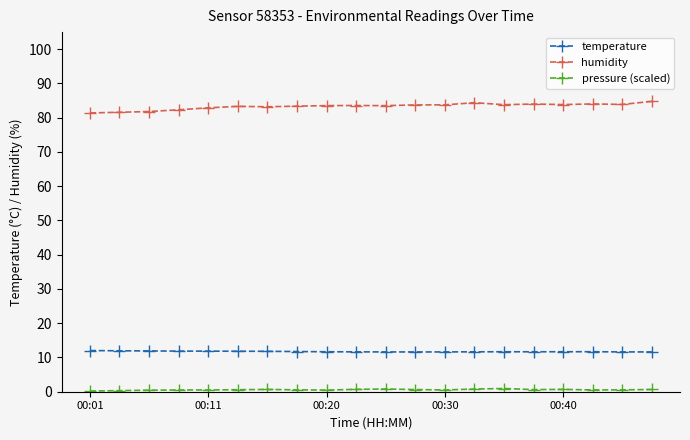

What is the highest value of the temperature series?

12.0